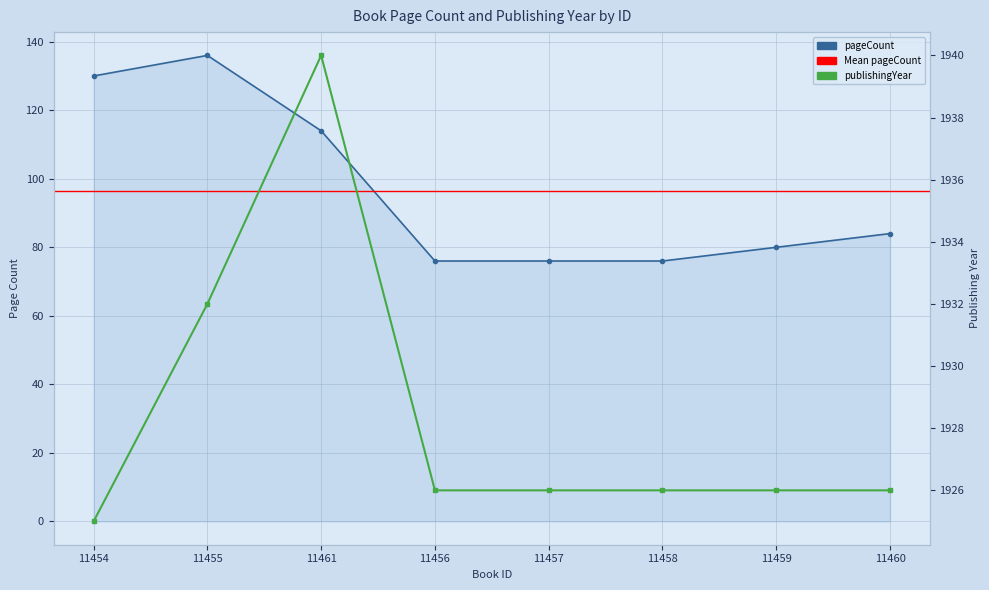

What is the greatest value displayed?

1940